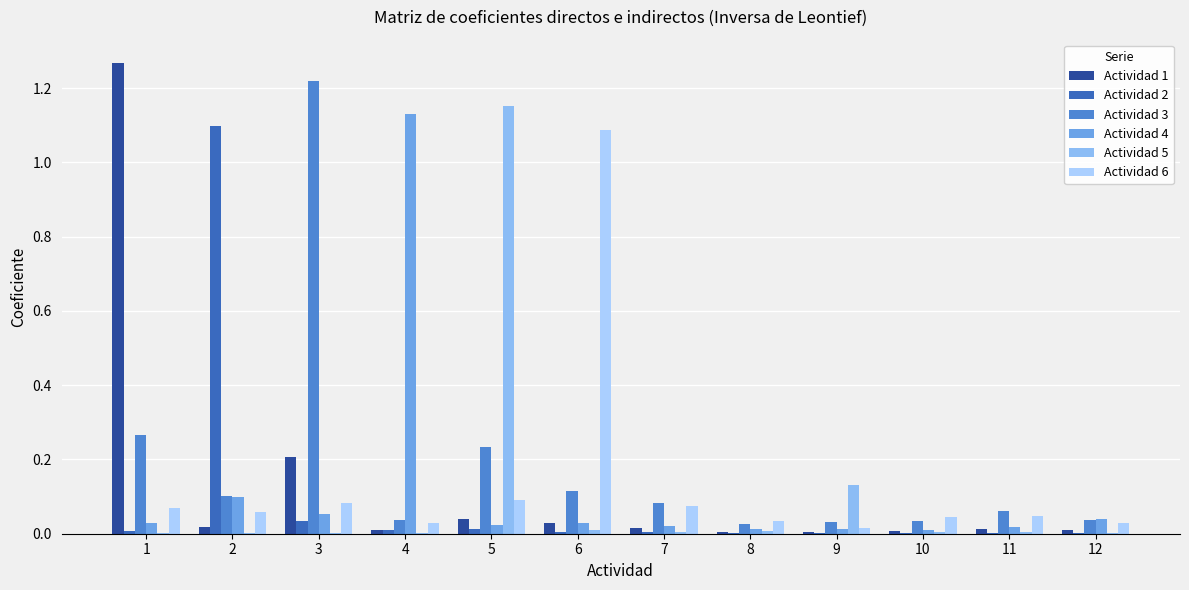

What is the difference between the maximum and second lowest values in the Actividad 5 series?

1.2